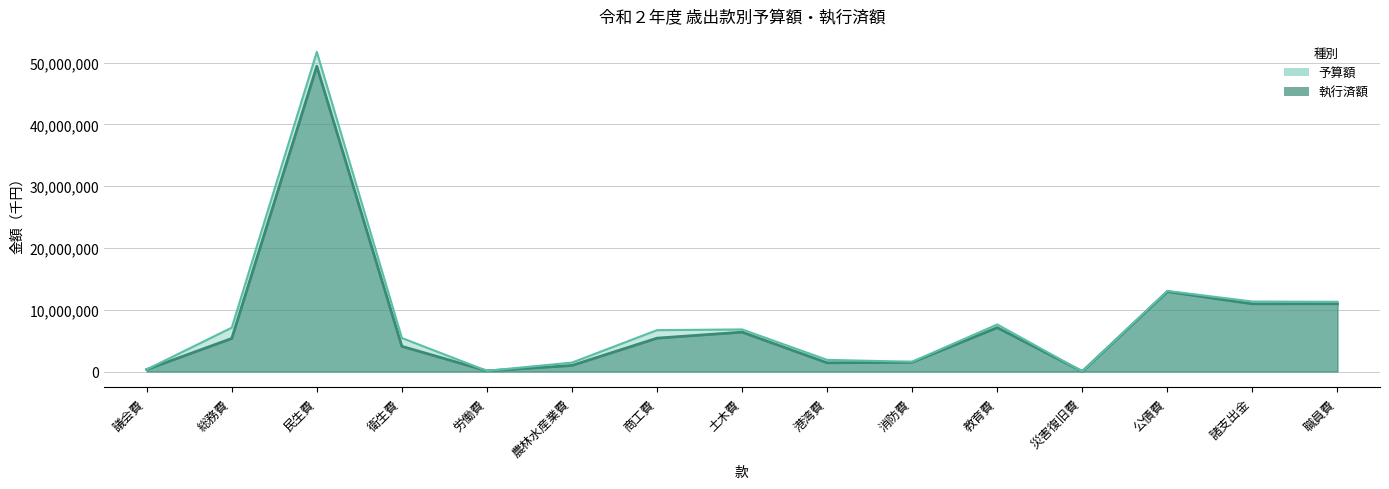

Reading right to left, extract all data points from this chart.

予算額: 職員費=11282234	諸支出金=11324003	公債費=13038204	災害復旧費=16000	教育費=7614814	消防費=1579469	港湾費=1883141	土木費=6809835	商工費=6693911	農林水産業費=1445575	労働費=108427	衛生費=5420713	民生費=51724518	総務費=7098487	議会費=335696
執行済額: 職員費=10961576	諸支出金=10951202	公債費=12936536	災害復旧費=9143	教育費=7105727	消防費=1495678	港湾費=1409908	土木費=6369965	商工費=5399296	農林水産業費=979936	労働費=101246	衛生費=4075455	民生費=49391653	総務費=5347281	議会費=325789